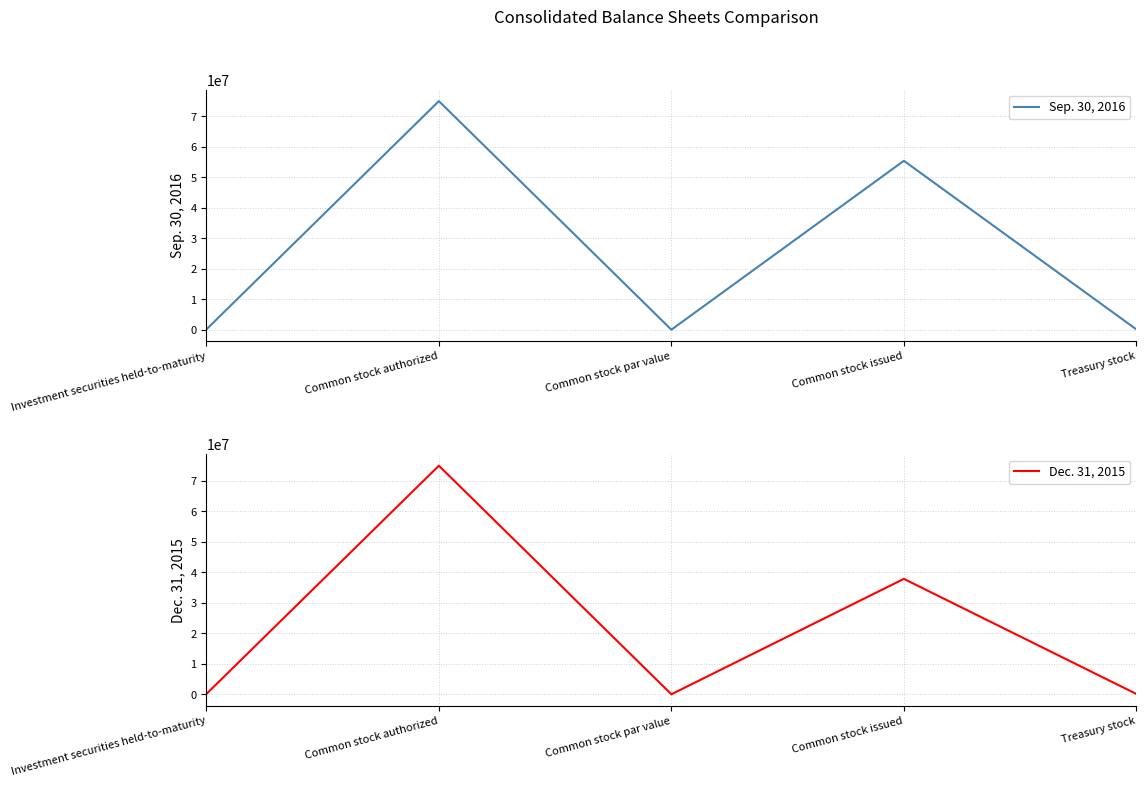

What is the difference between the maximum and second lowest values in the Sep. 30, 2016 series?

74908213